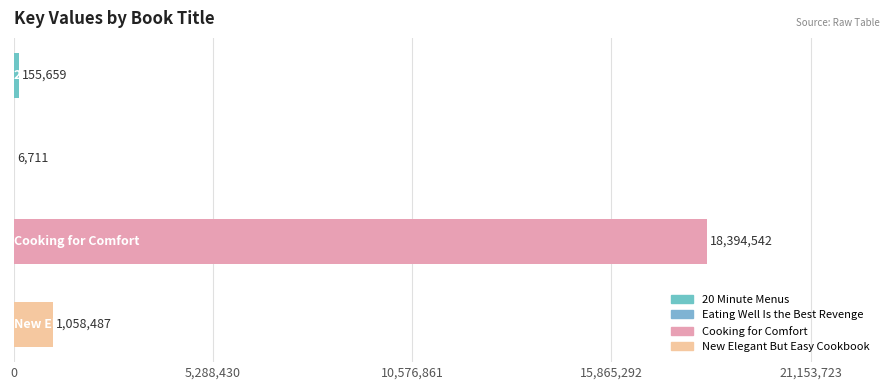

What is the sum of all values?

19615399